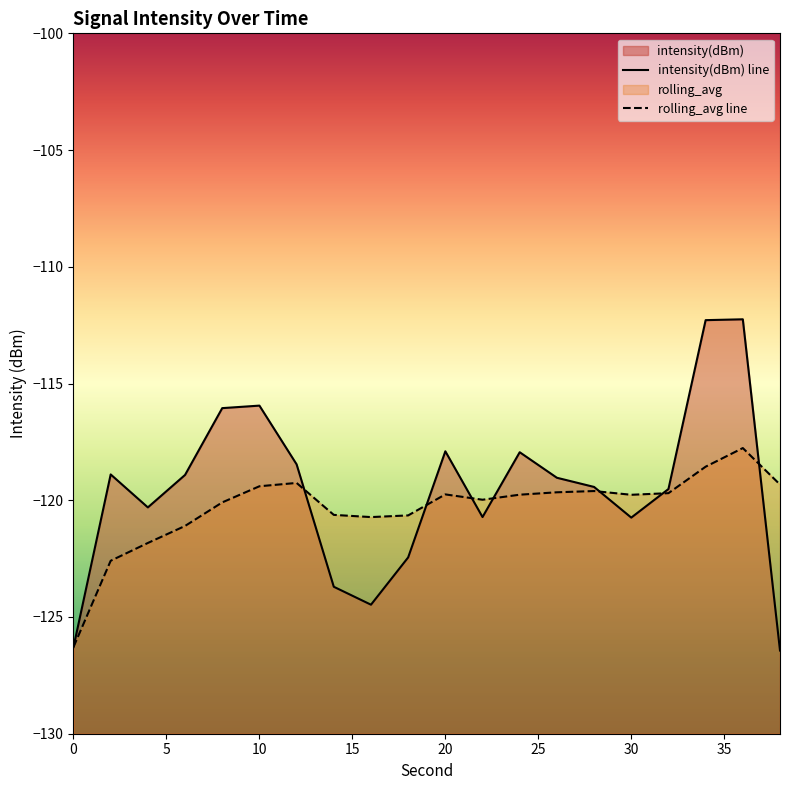

At which label does intensity(dBm) first exceed -119?

2